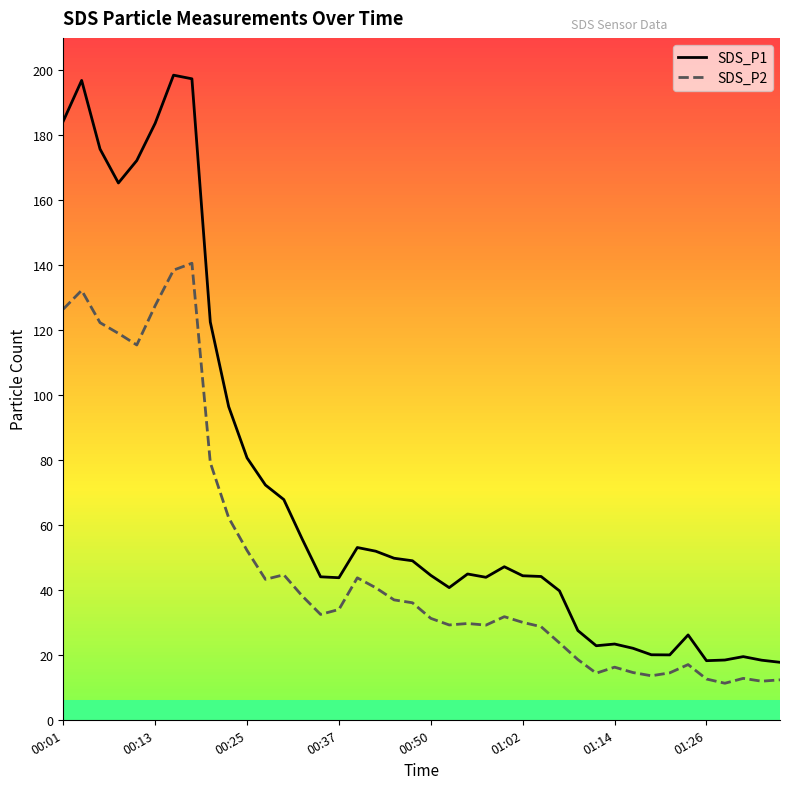

How many data points does each series have?

40